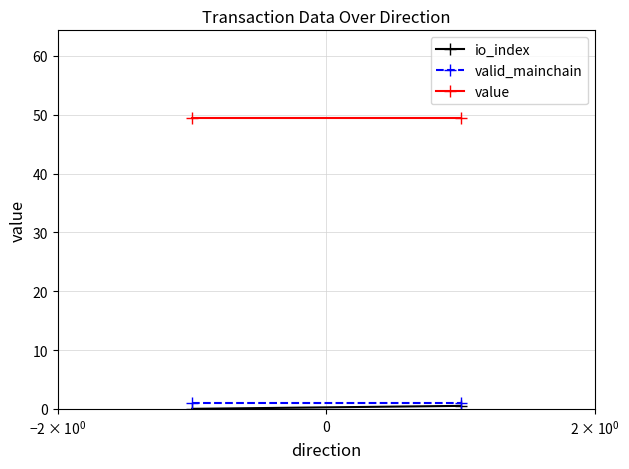

List the series in order of their peak value, lowest first.

io_index, valid_mainchain, value